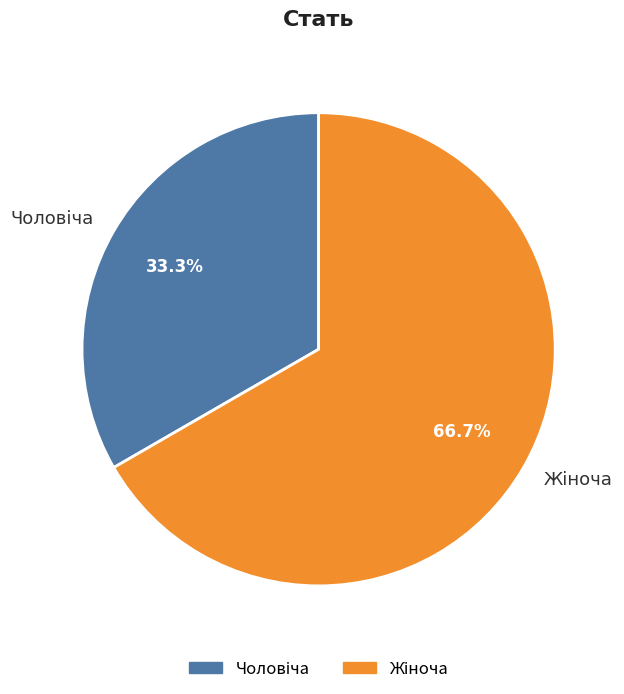

Does any single category account for the majority?

Yes